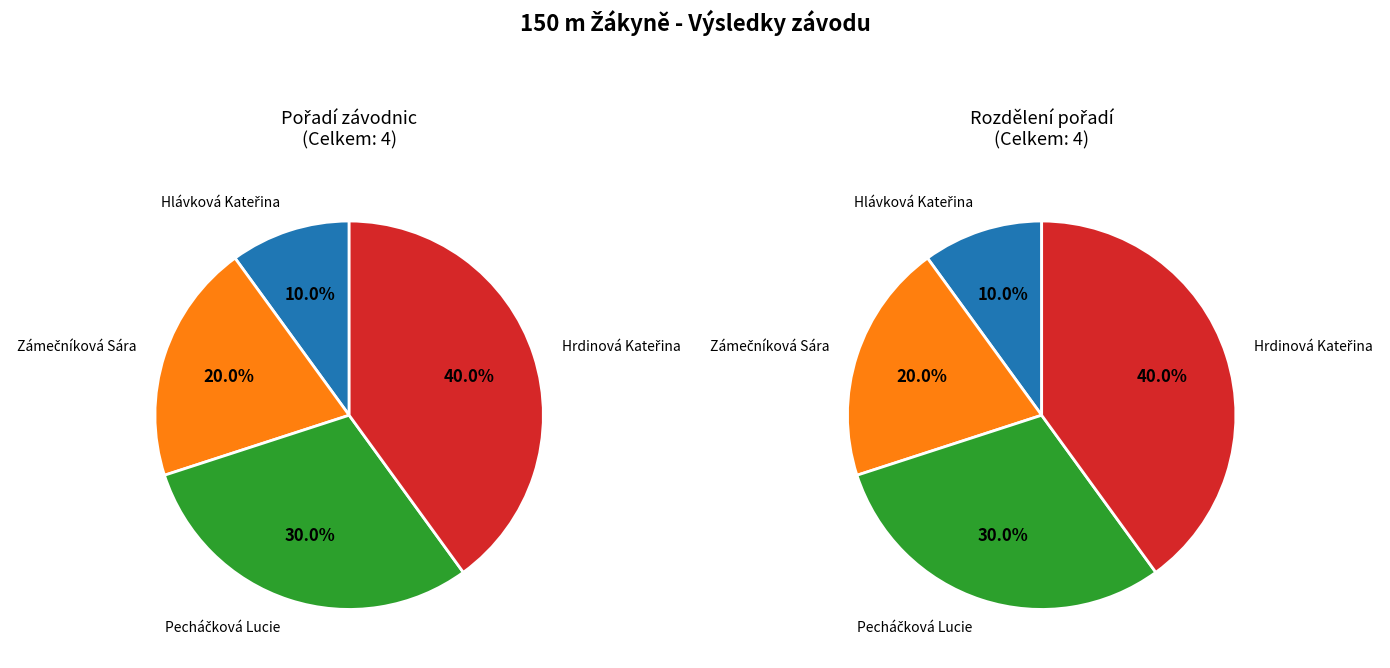

The Hlávková Kateřina slice represents 21% of the pie. True or false?

False